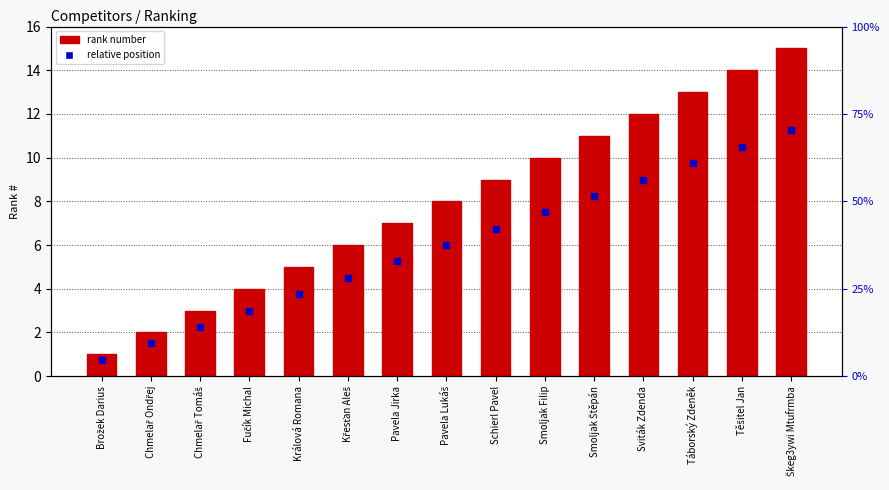

What is the sum of all values?

120